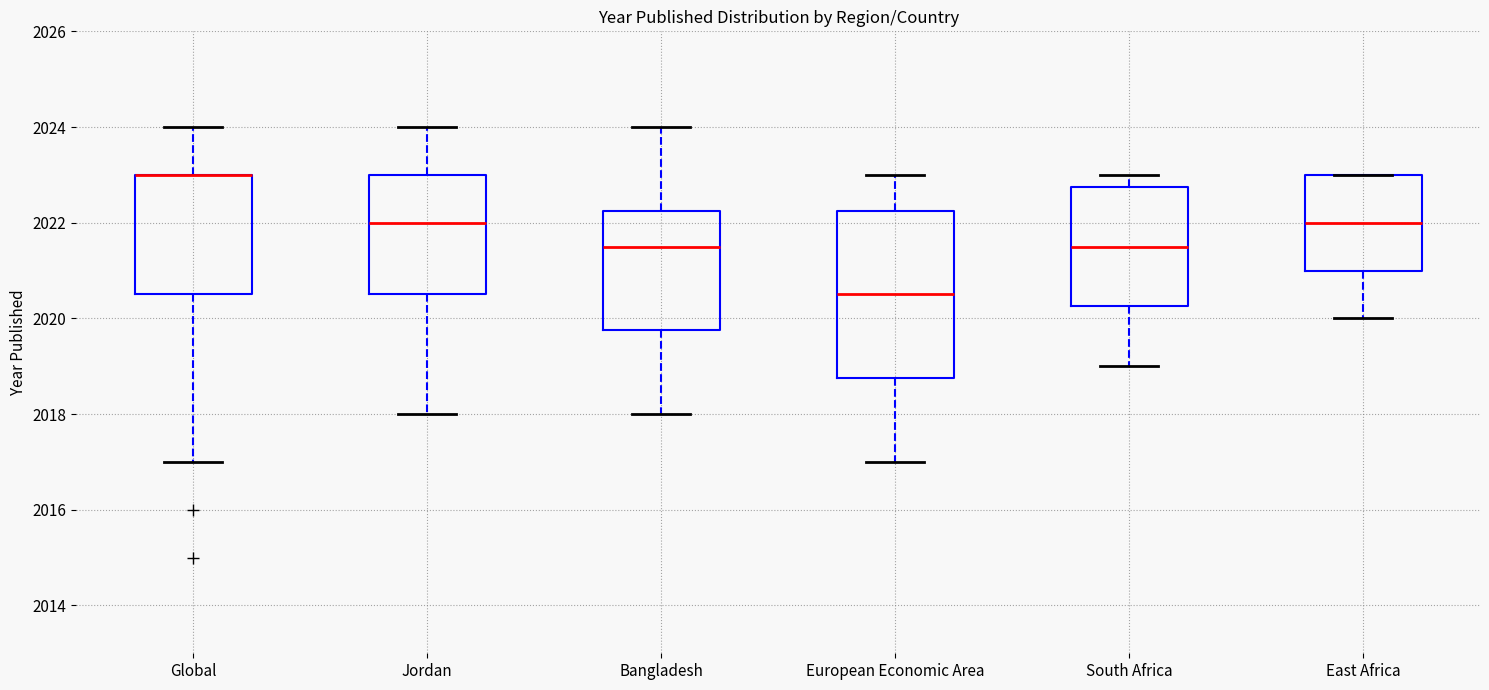

Which box is the tallest, from its lower edge to its upper edge?

European Economic Area